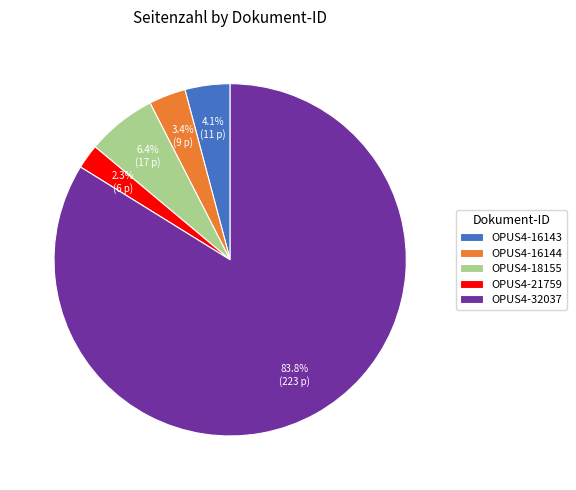

True or false: OPUS4-32037 accounts for 84% of the total.

True